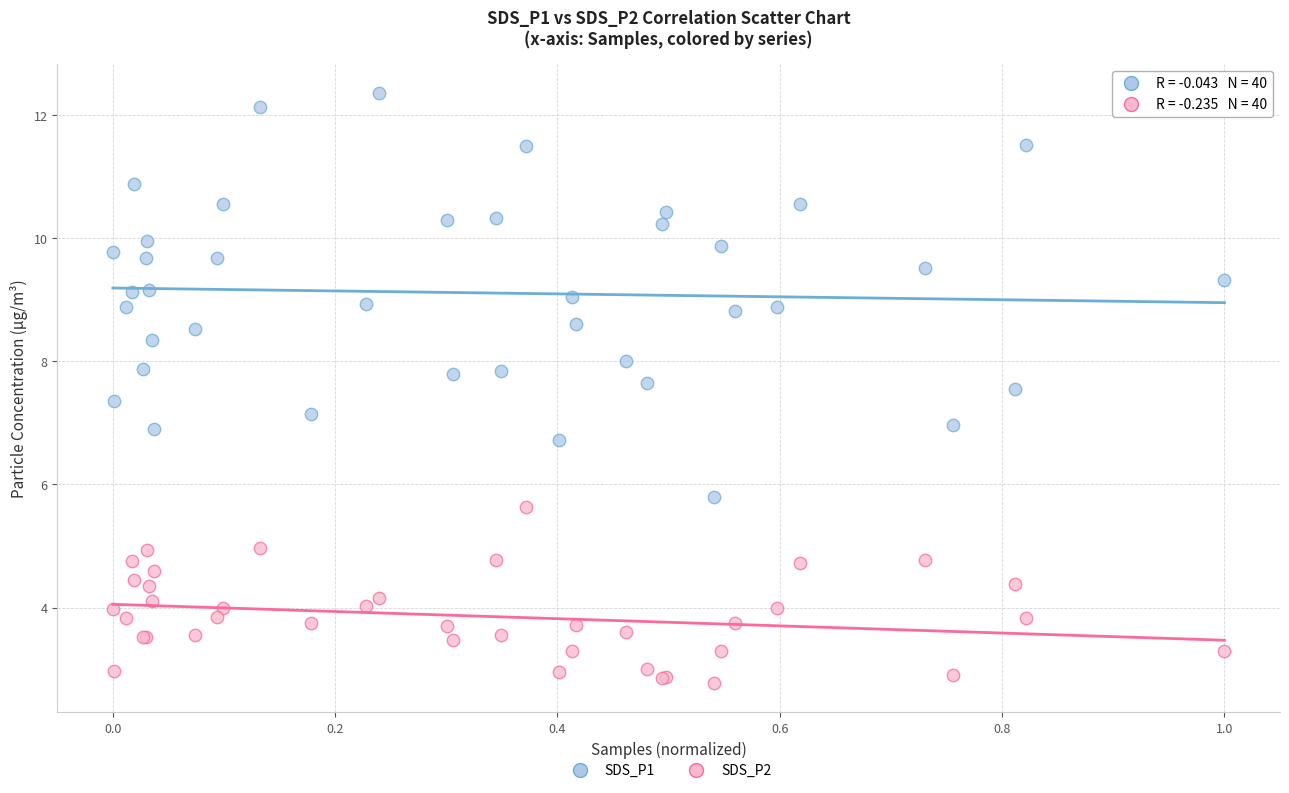

Which series reaches the minimum Y coordinate?

SDS_P2